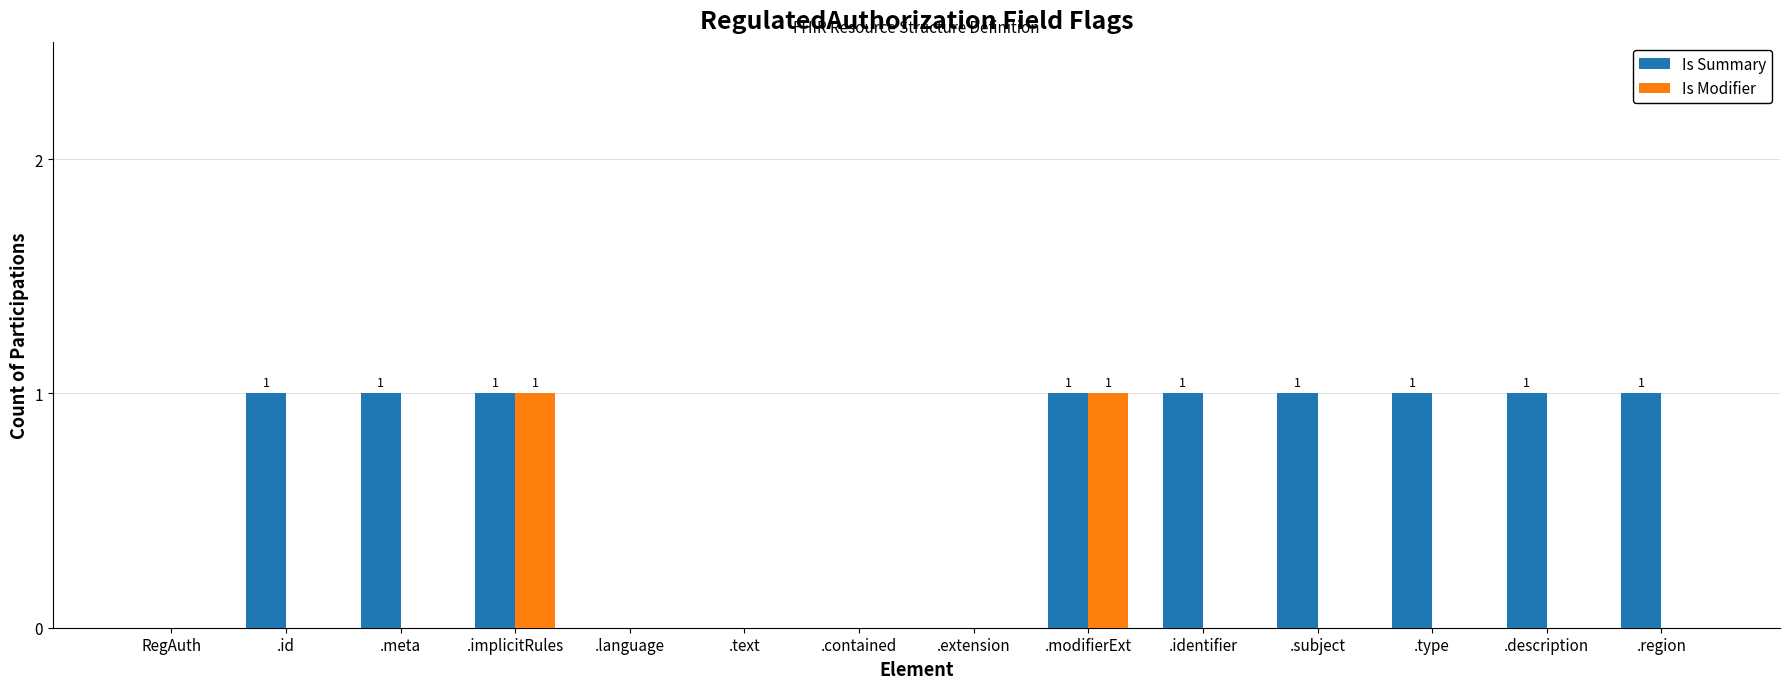

What value does the Is Modifier series have at .implicitRules?

1